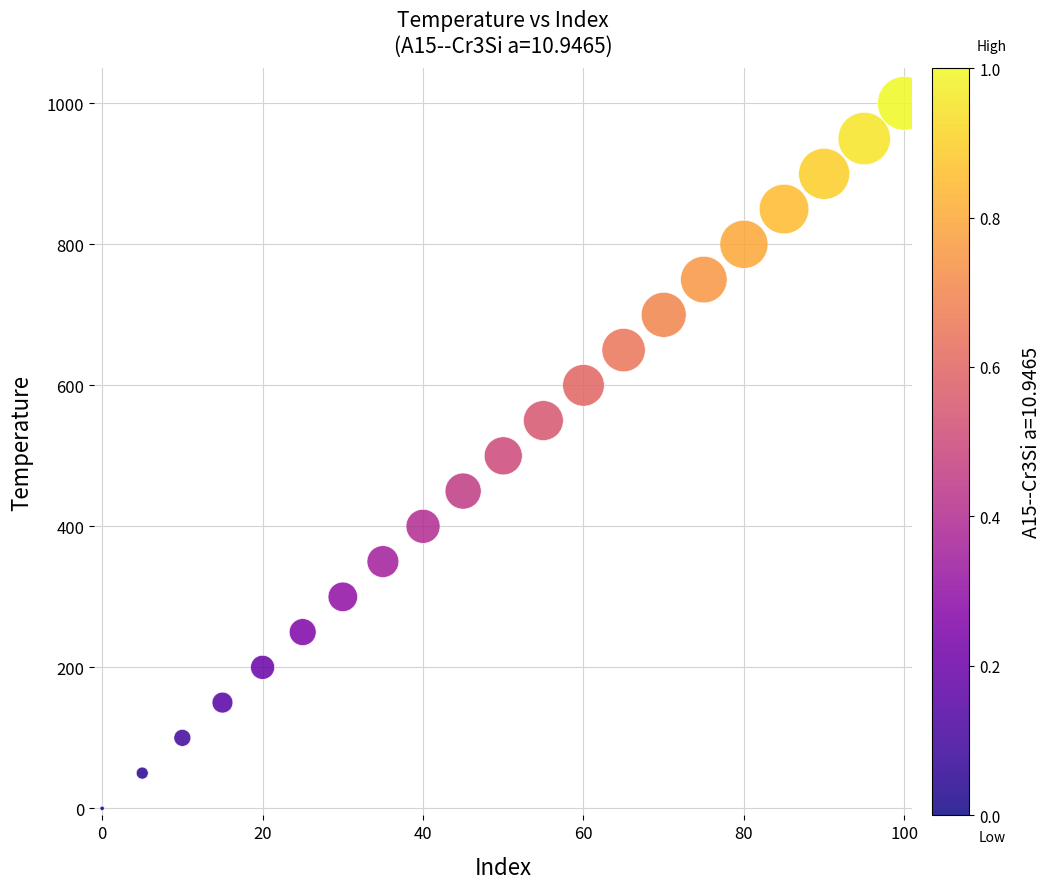

What is the range of X values (max minus min)?

100